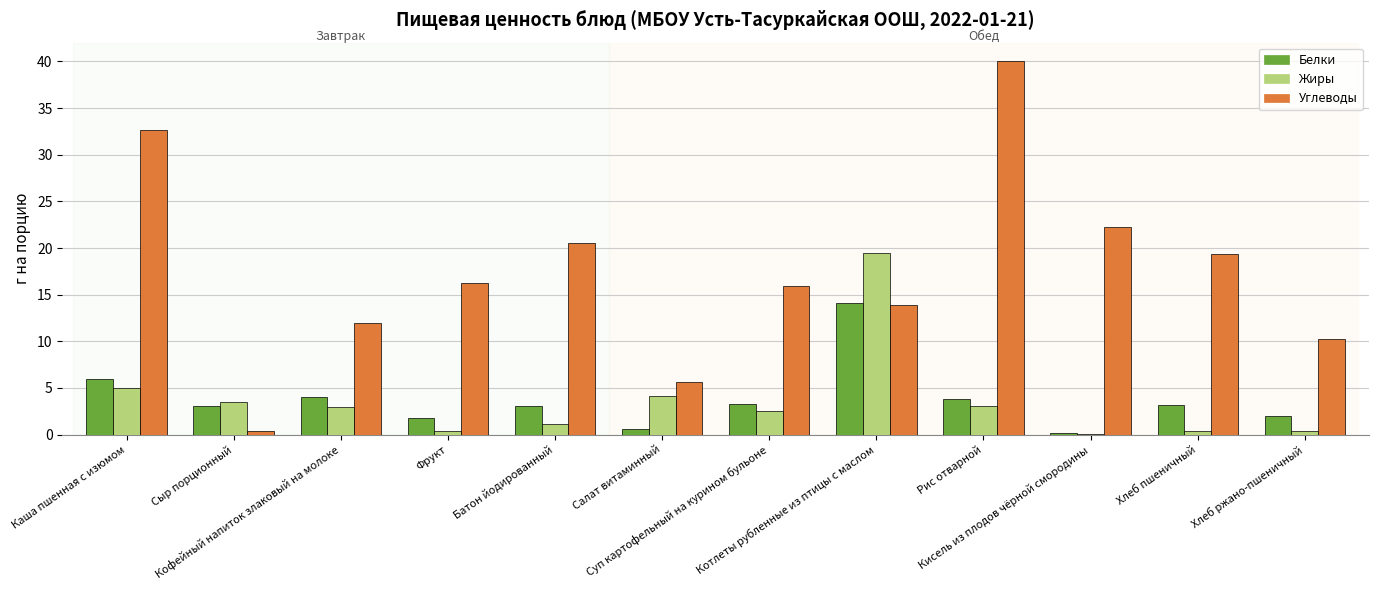

Read the Белки value at Салат витаминный.

0.7